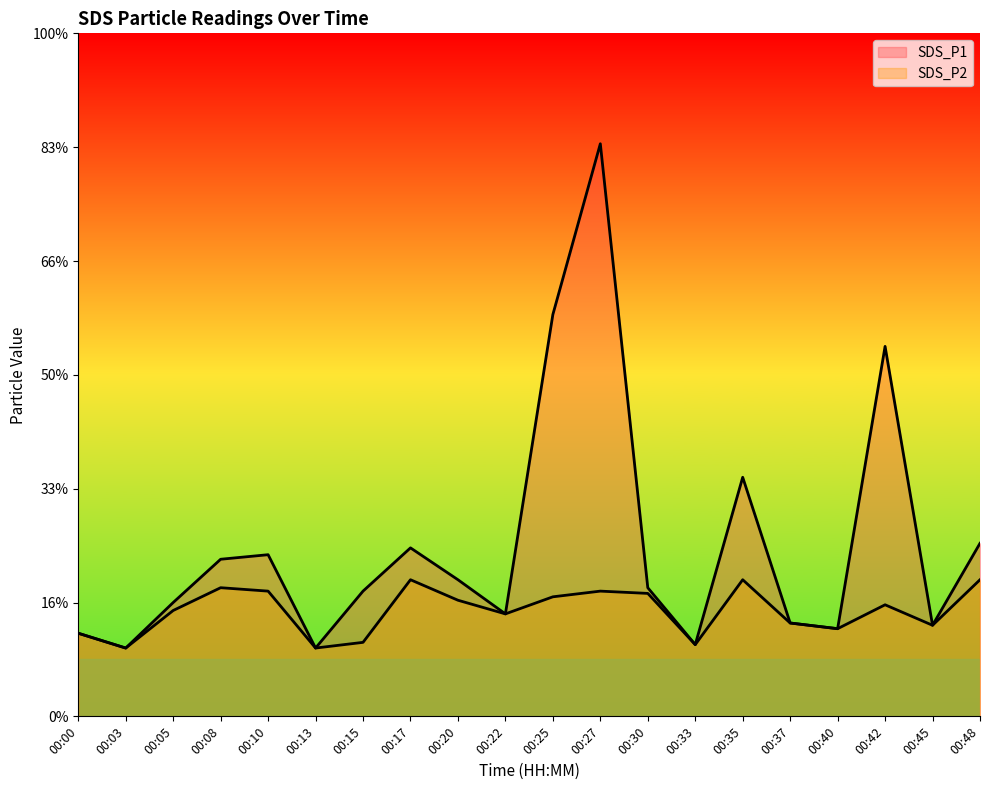

List the series in order of their peak value, highest first.

SDS_P1, SDS_P2